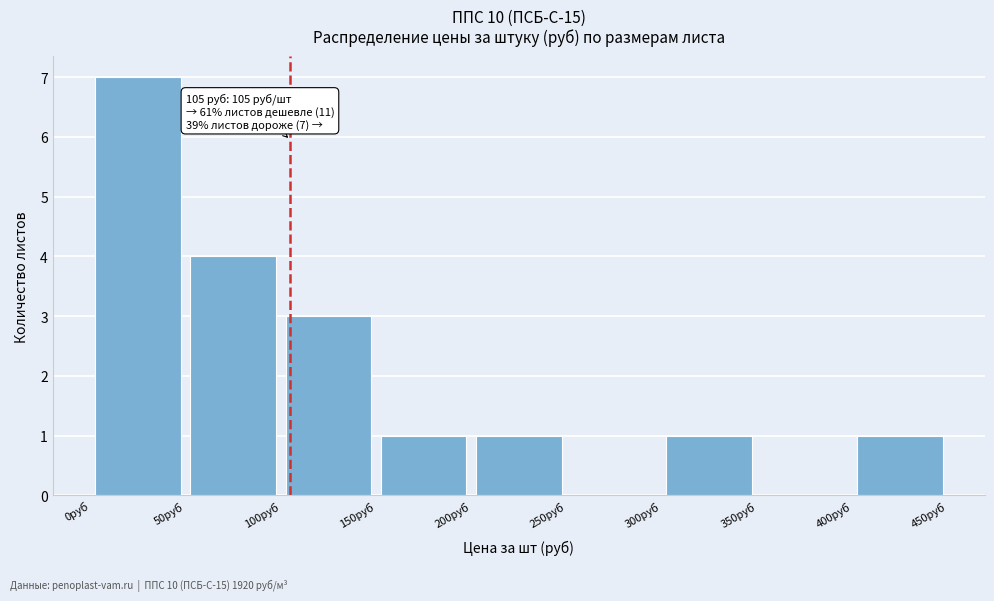

Which range on the x-axis has the tallest bar?

0 to 50